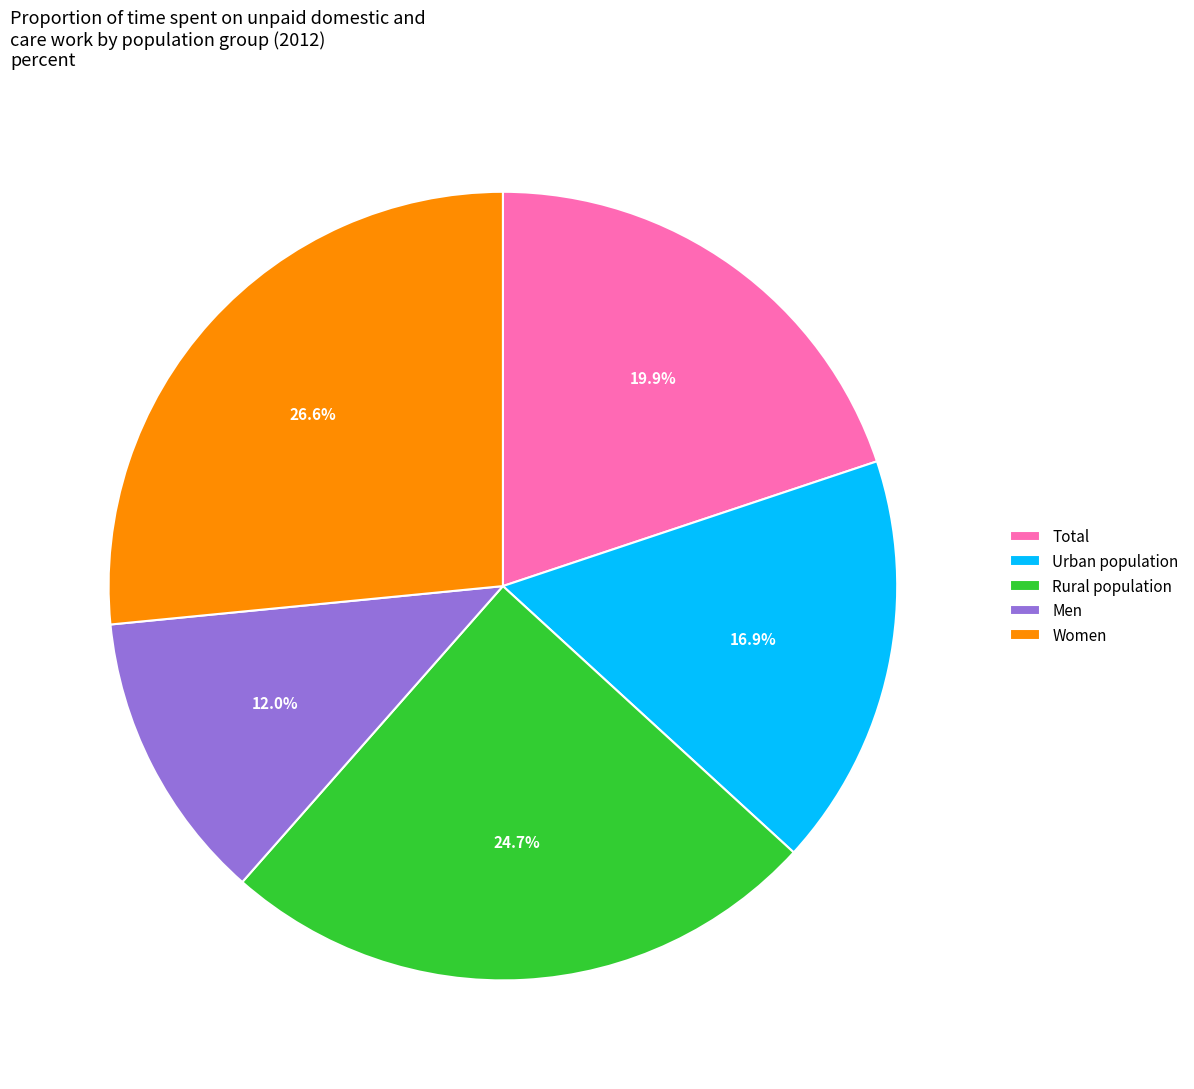

Which category has the biggest portion of the pie?

Women